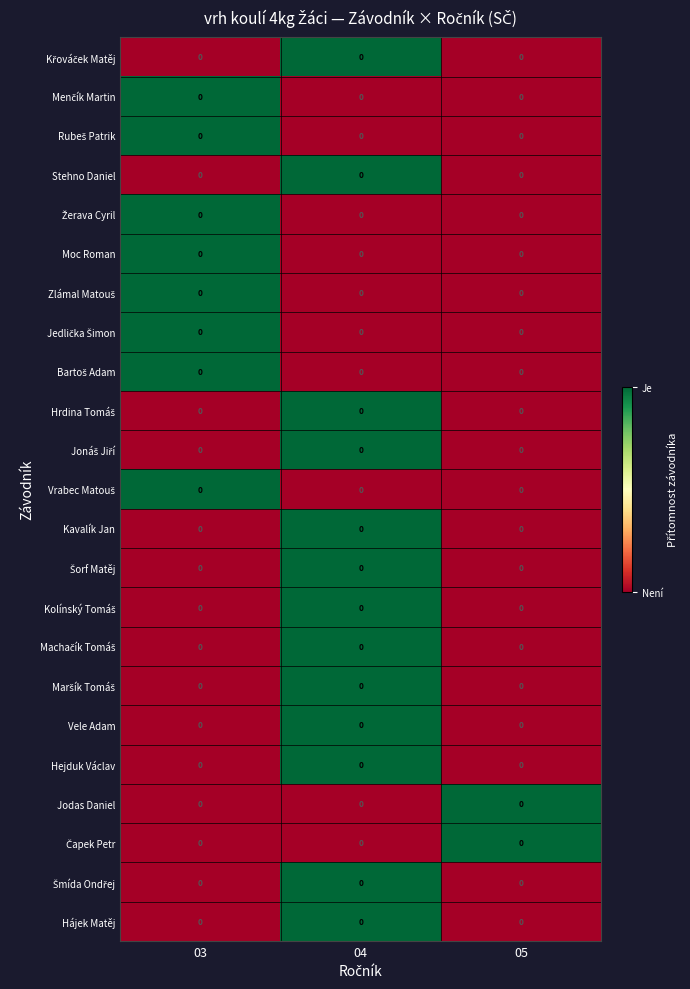

Is the value of Hájek Matěj at 04 greater than the value of Šorf Matěj at 03?

Yes